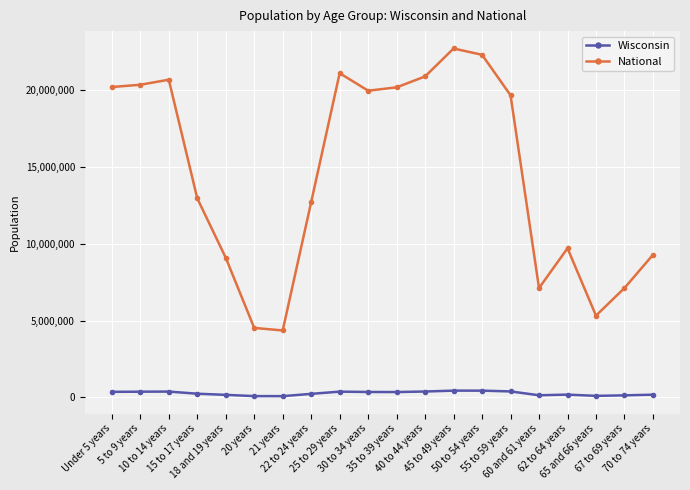

Where does the Wisconsin series first go above 345328?

Under 5 years